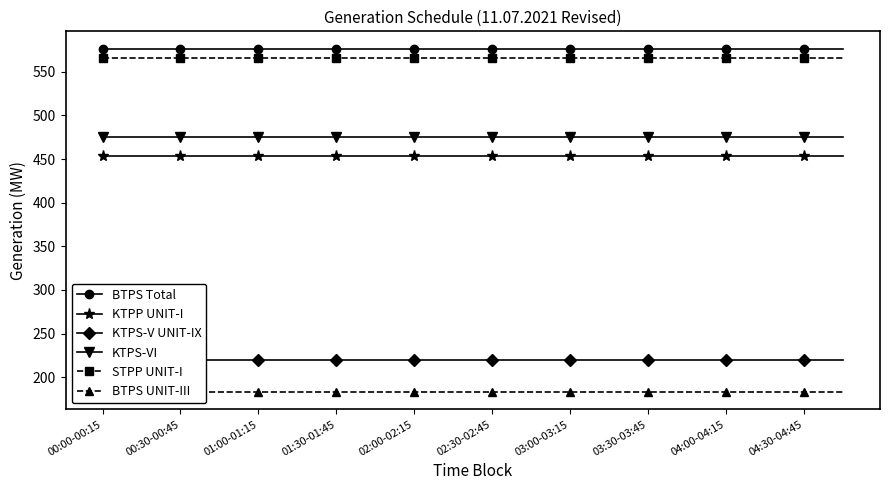

What is the minimum value shown in the chart?

182.9